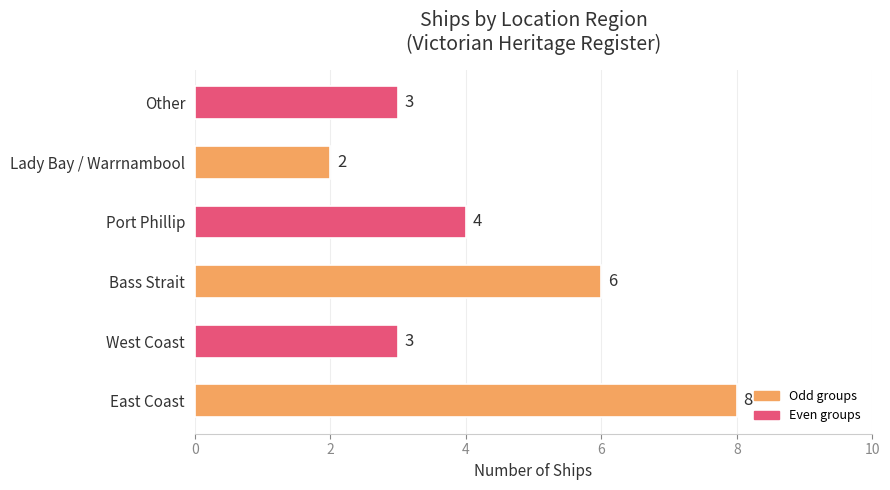

What is the change in value from East Coast to Port Phillip?

-4